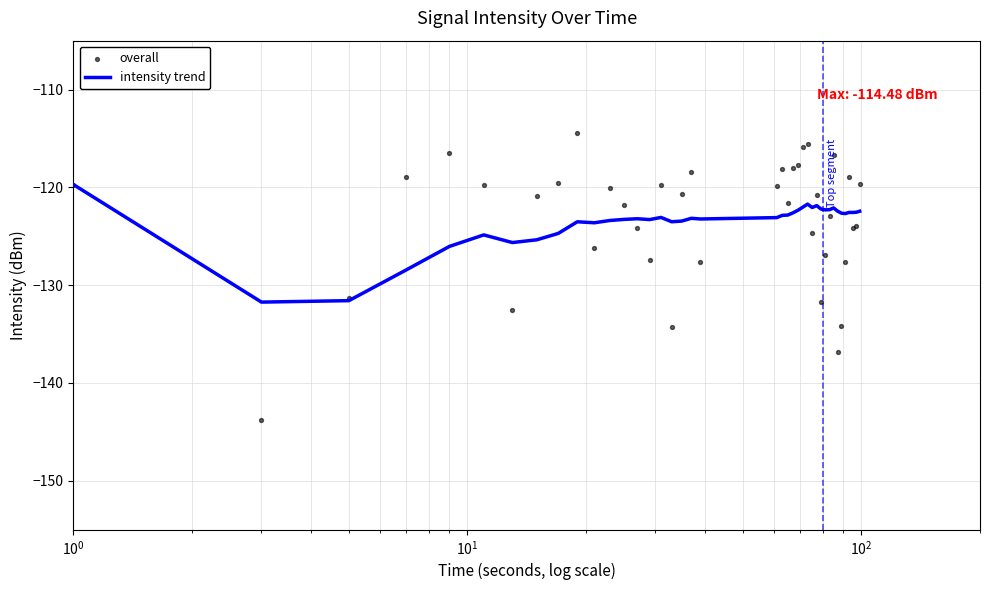

Which series has the largest total across all categories?

overall